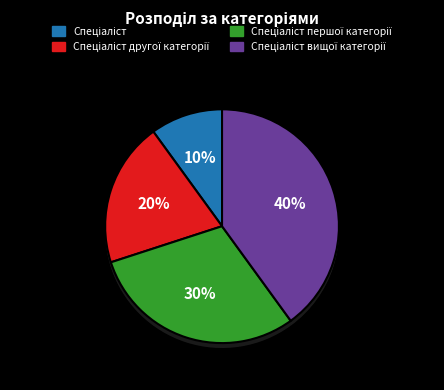

Rank the categories by value from lowest to highest.

Спеціаліст, Спеціаліст другої категорії, Спеціаліст першої категорії, Спеціаліст вищої категорії